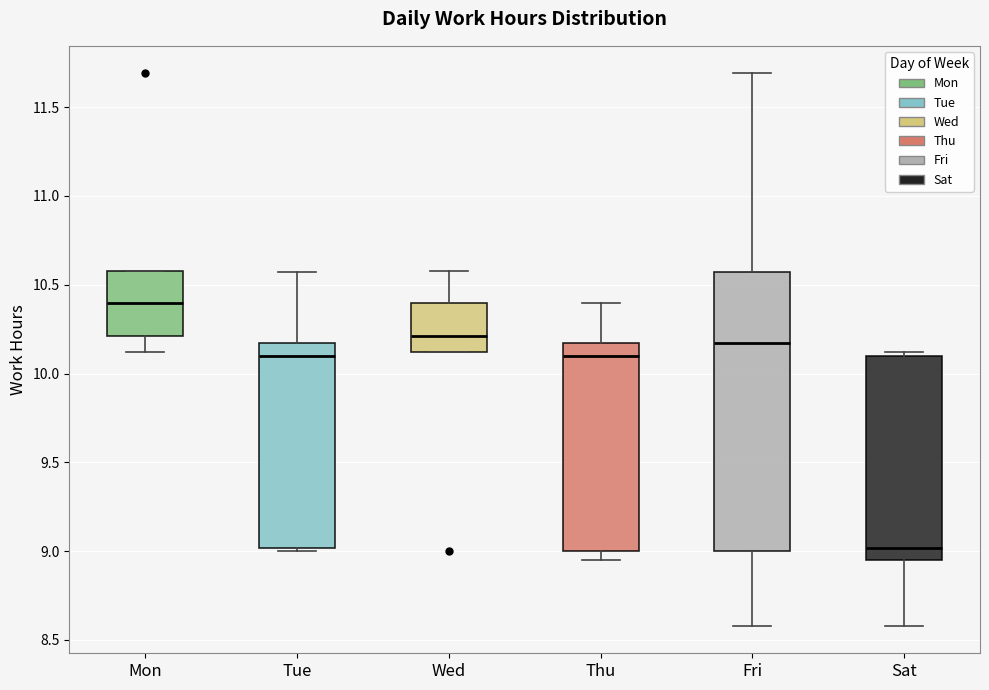

Where is the upper edge of the box for Thu on the y-axis? The values are not printed on the chart, so give them approximately, as read against the axis.

10.15